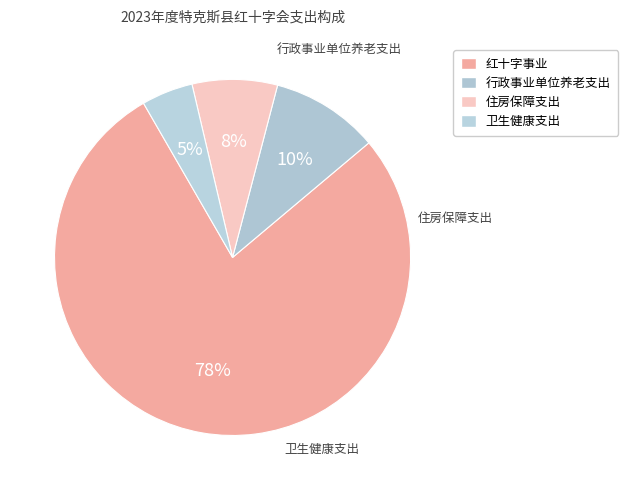

What is the smallest slice in the pie chart?

卫生健康支出